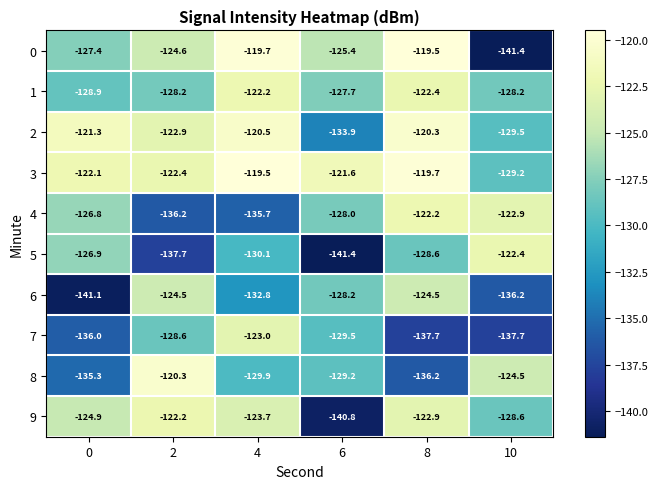

Read the 7 value at 0.

-136.0